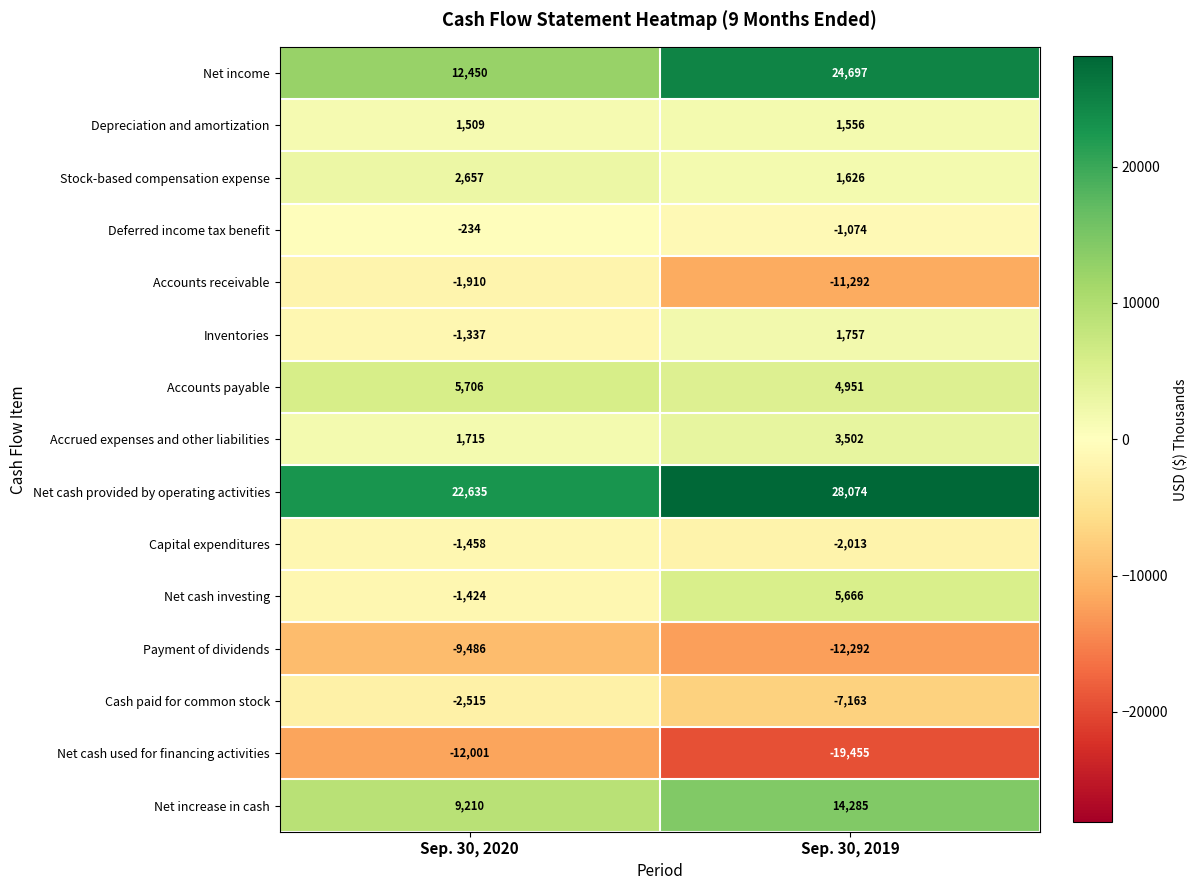

Reading right to left, extract all data points from this chart.

Net income: Sep. 30, 2019=24697	Sep. 30, 2020=12450
Depreciation and amortization: Sep. 30, 2019=1556	Sep. 30, 2020=1509
Stock-based compensation expense: Sep. 30, 2019=1626	Sep. 30, 2020=2657
Deferred income tax benefit: Sep. 30, 2019=-1074	Sep. 30, 2020=-234
Accounts receivable: Sep. 30, 2019=-11292	Sep. 30, 2020=-1910
Inventories: Sep. 30, 2019=1757	Sep. 30, 2020=-1337
Accounts payable: Sep. 30, 2019=4951	Sep. 30, 2020=5706
Accrued expenses and other liabilities: Sep. 30, 2019=3502	Sep. 30, 2020=1715
Net cash provided by operating activities: Sep. 30, 2019=28074	Sep. 30, 2020=22635
Capital expenditures: Sep. 30, 2019=-2013	Sep. 30, 2020=-1458
Net cash investing: Sep. 30, 2019=5666	Sep. 30, 2020=-1424
Payment of dividends: Sep. 30, 2019=-12292	Sep. 30, 2020=-9486
Cash paid for common stock: Sep. 30, 2019=-7163	Sep. 30, 2020=-2515
Net cash used for financing activities: Sep. 30, 2019=-19455	Sep. 30, 2020=-12001
Net increase in cash: Sep. 30, 2019=14285	Sep. 30, 2020=9210